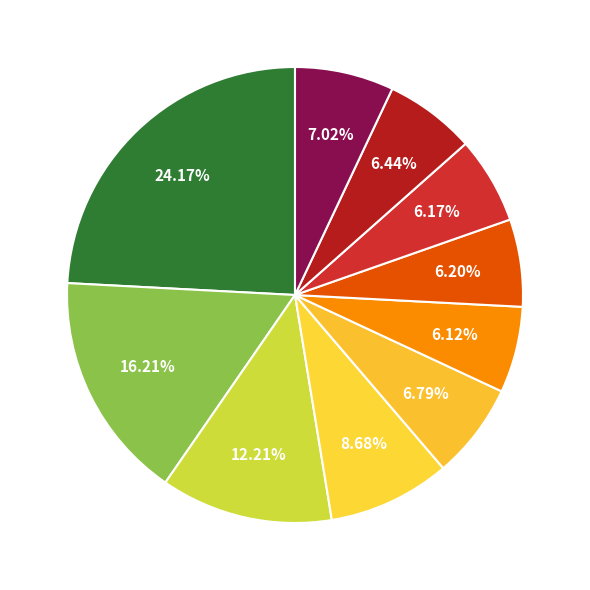

How many segments does this pie chart have?

10